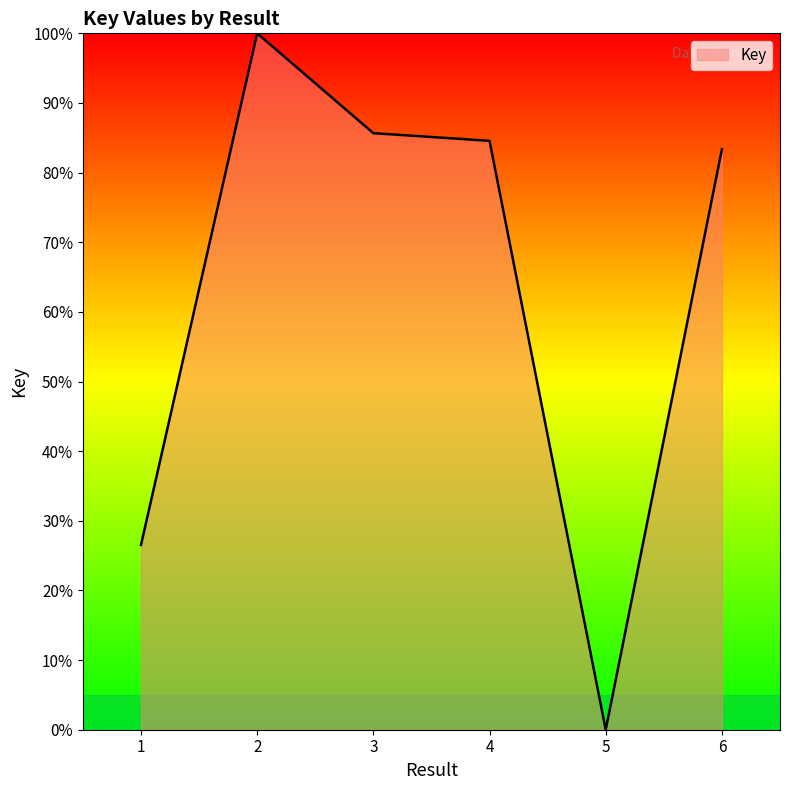

Reading left to right, extract all data points from this chart.

26.5	100.0	85.7	84.6	0.0	83.4